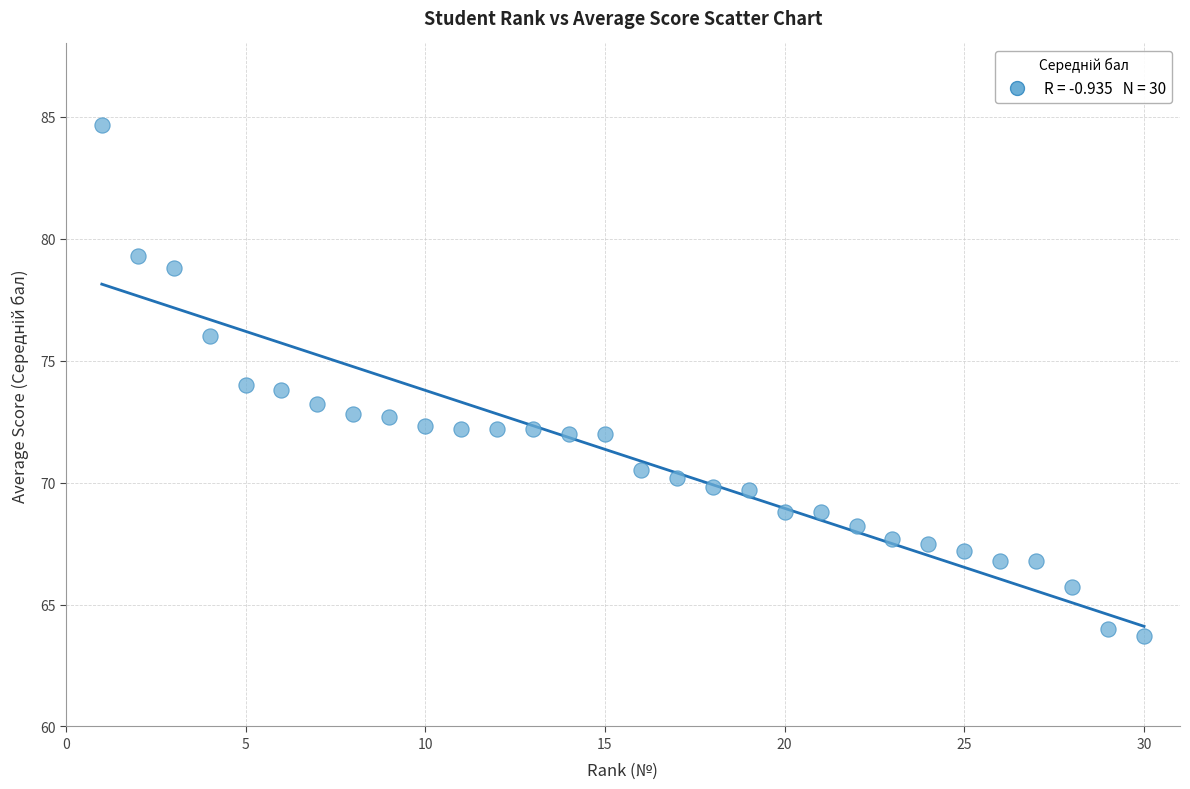

What is the range of X values (max minus min)?

29.0